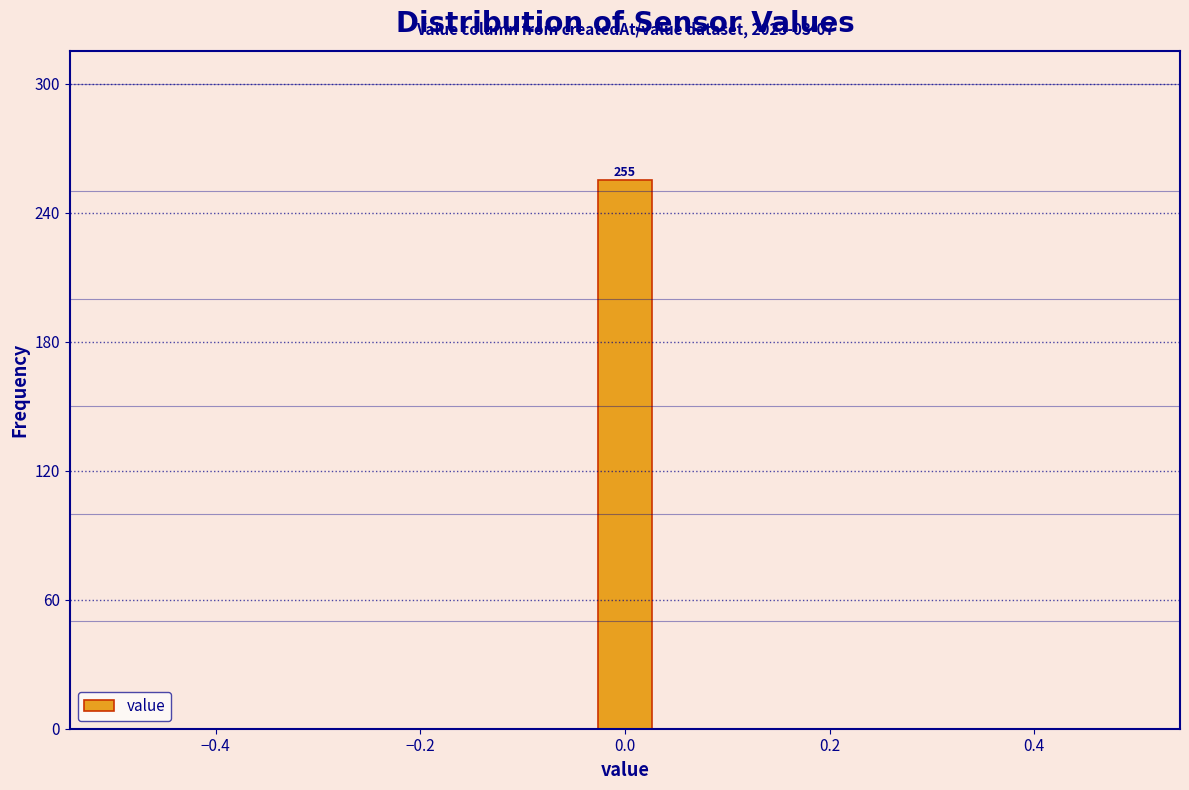

Around what value on the x-axis is the tallest bar? Give the approximate position of its centre, as read against the axis.

0.00